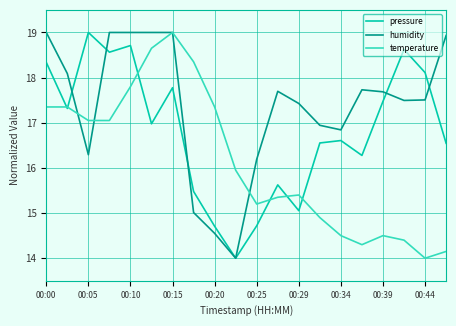

What is the highest value of the pressure series?

19.0